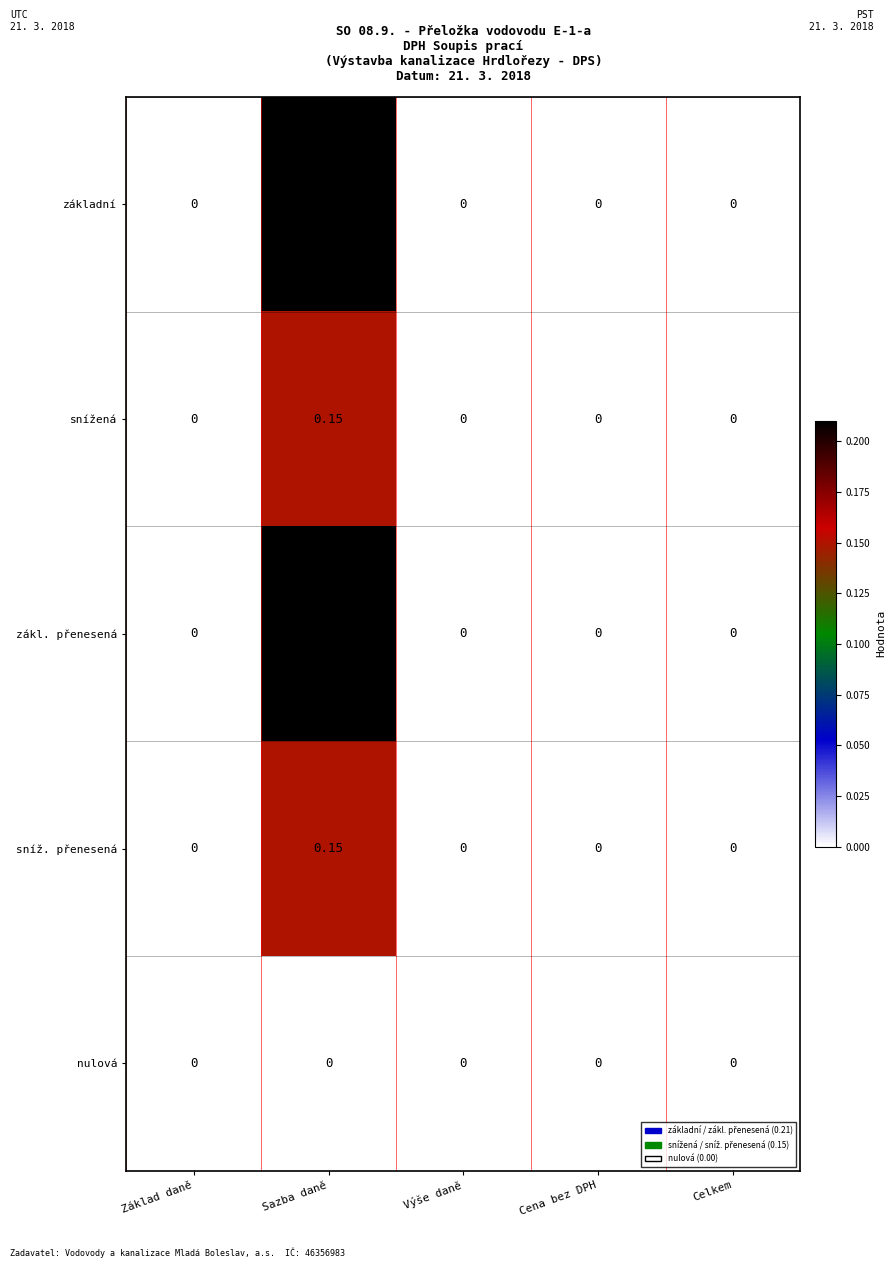

At which category is the sum across all series the highest?

Sazba daně